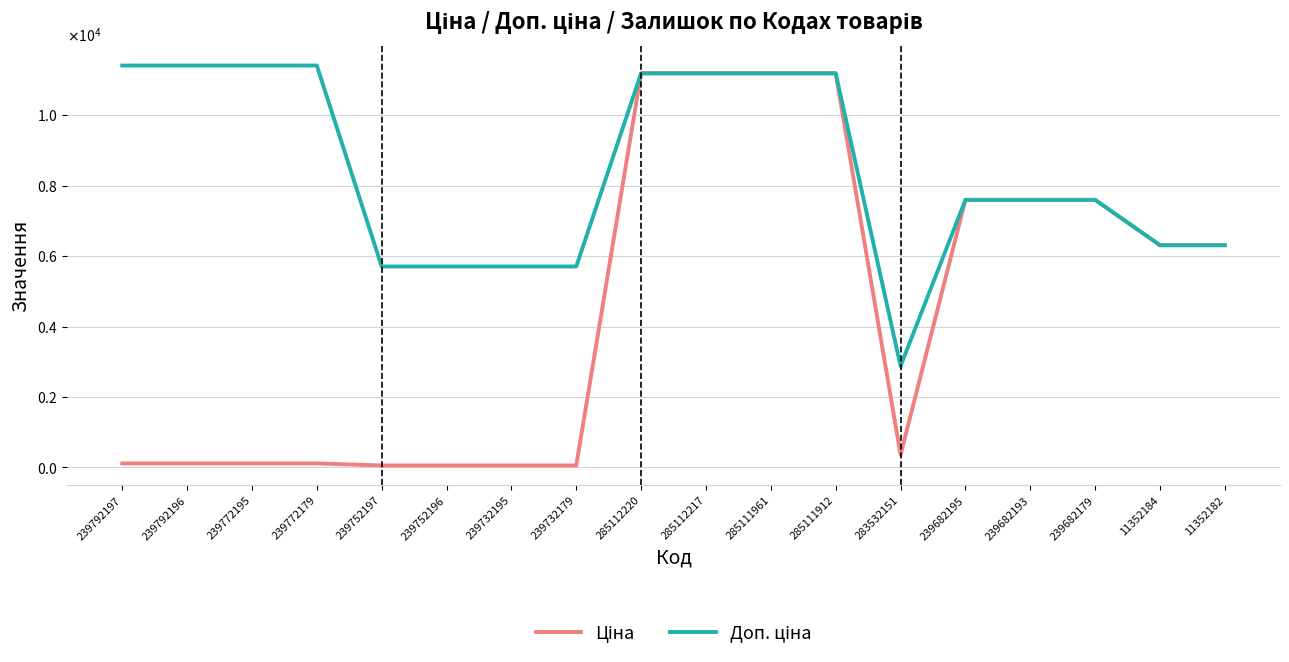

Which series has the widest spread of values?

Ціна